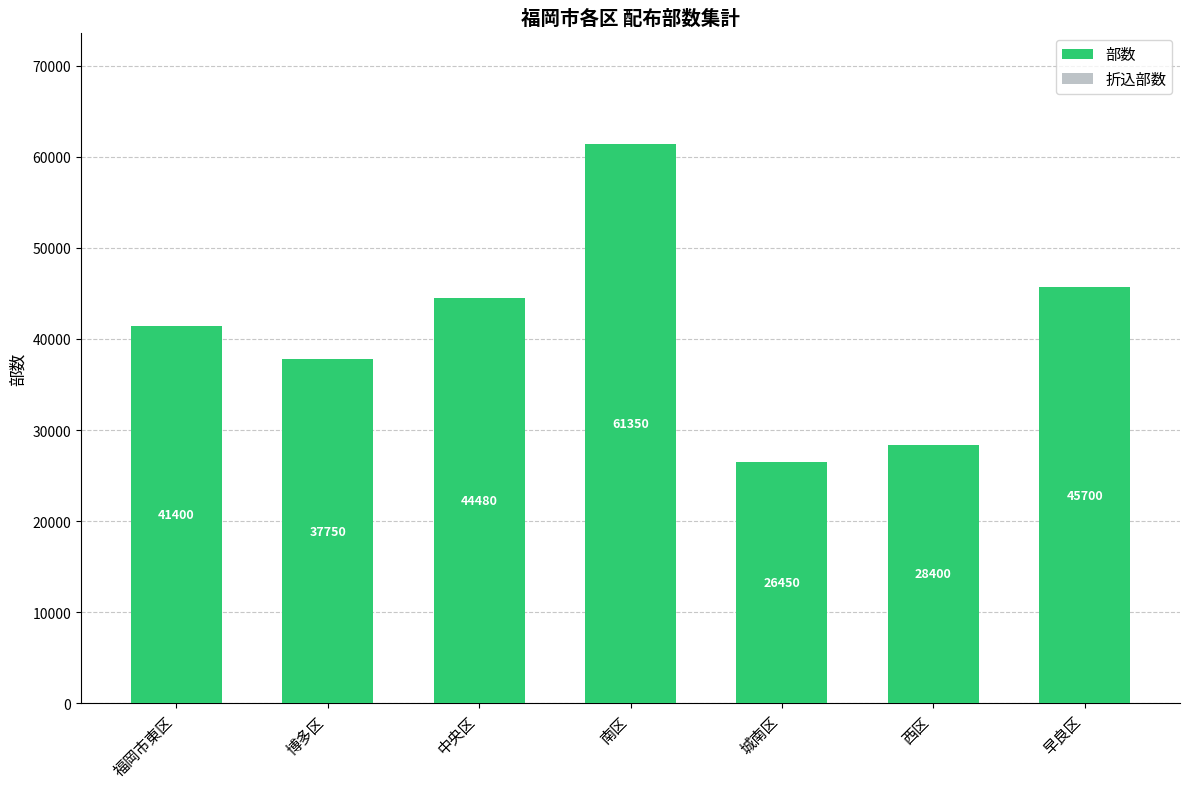

What is the label of the 5th bar from the right?

中央区